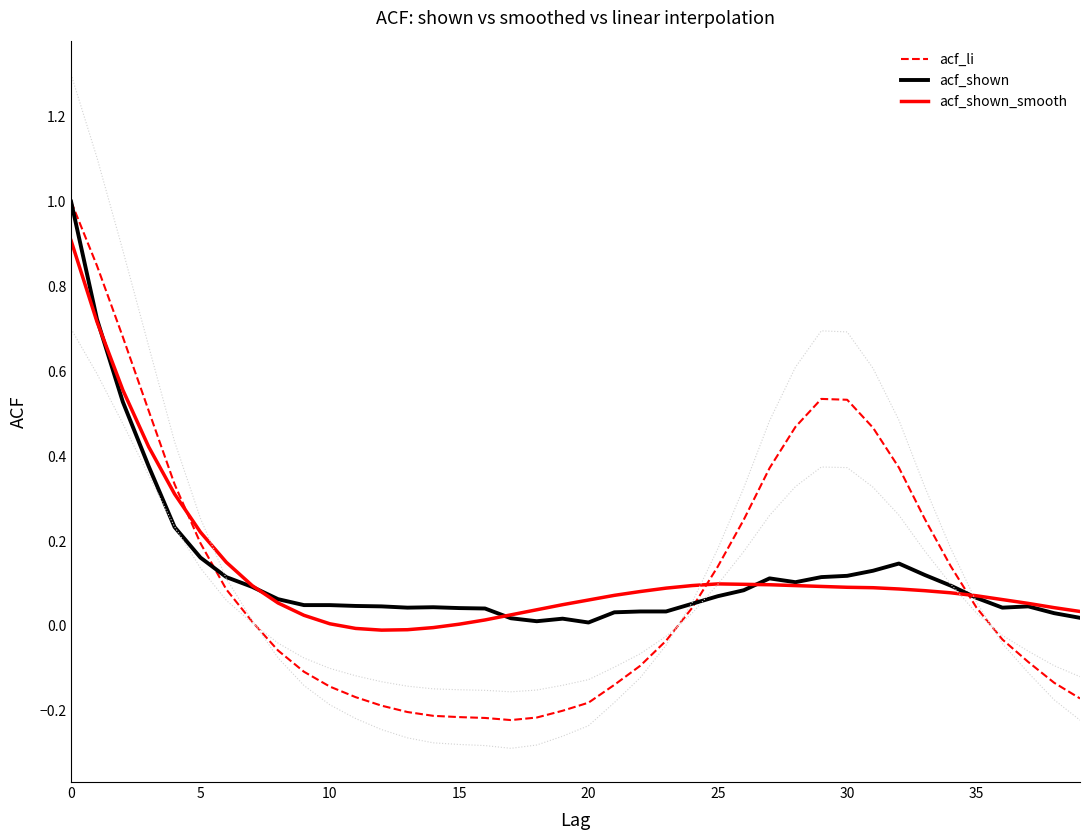

Read the acf_shown_smooth value at 25.

0.1